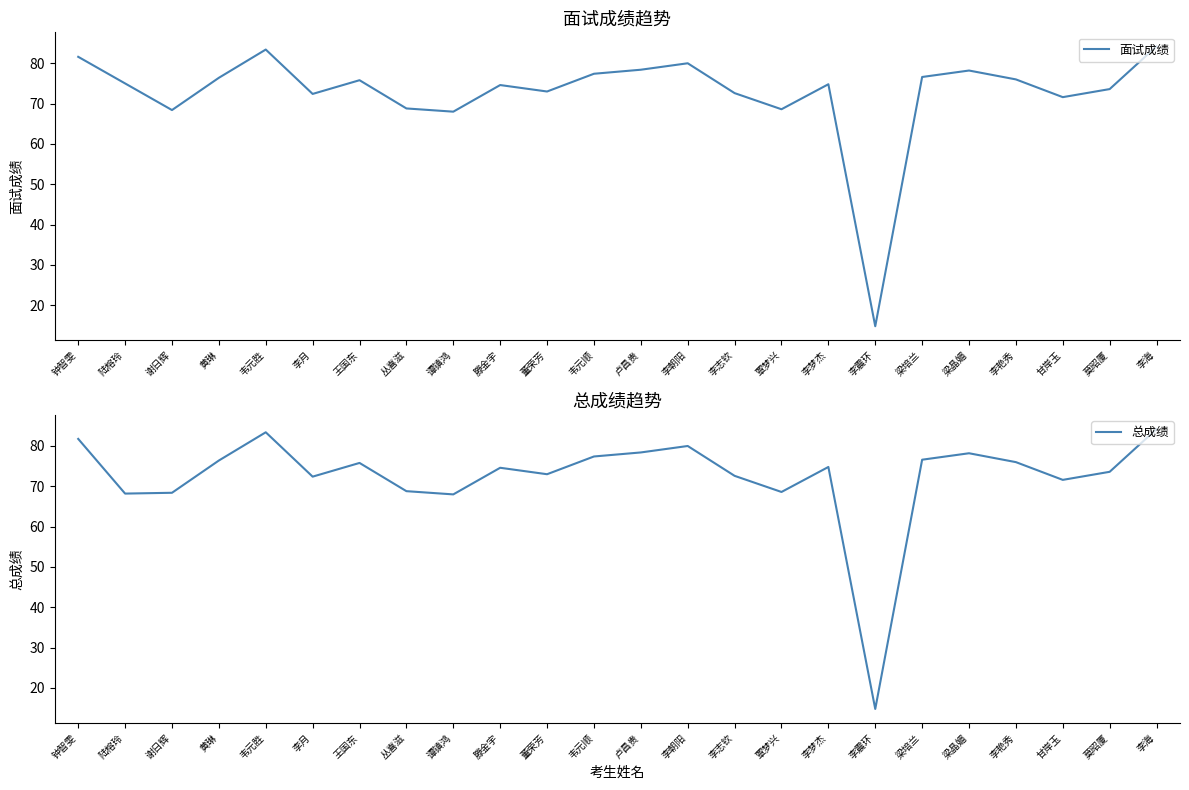

Which series has the largest total across all categories?

面试成绩